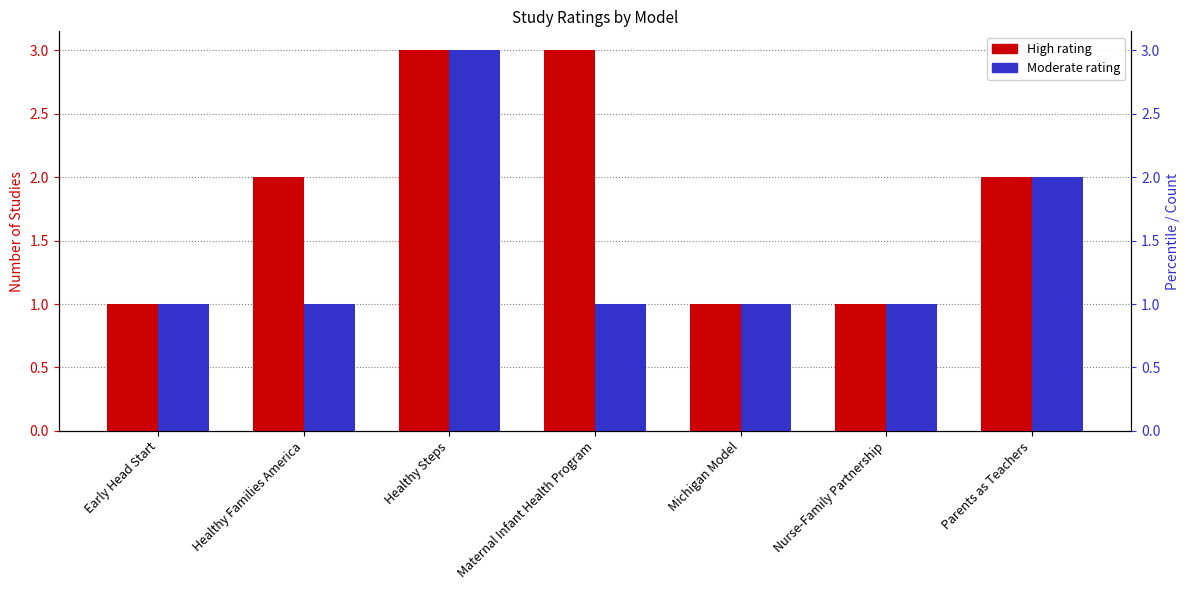

Rank the categories by High value from highest to lowest.

Healthy Steps, Maternal Infant Health Program, Healthy Families America, Parents as Teachers, Early Head Start, Michigan Model, Nurse-Family Partnership